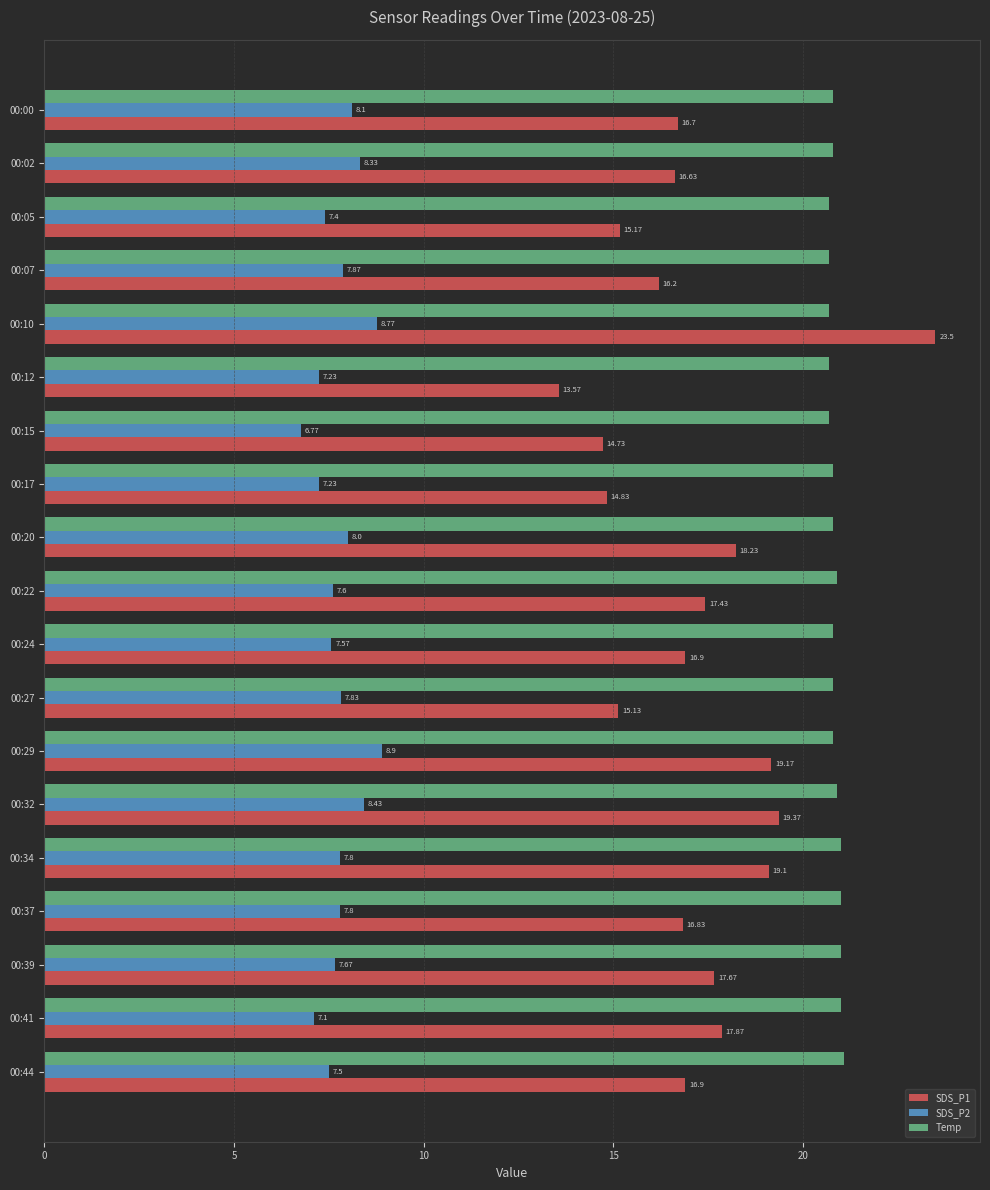

At which category is the sum across all series the highest?

00:10